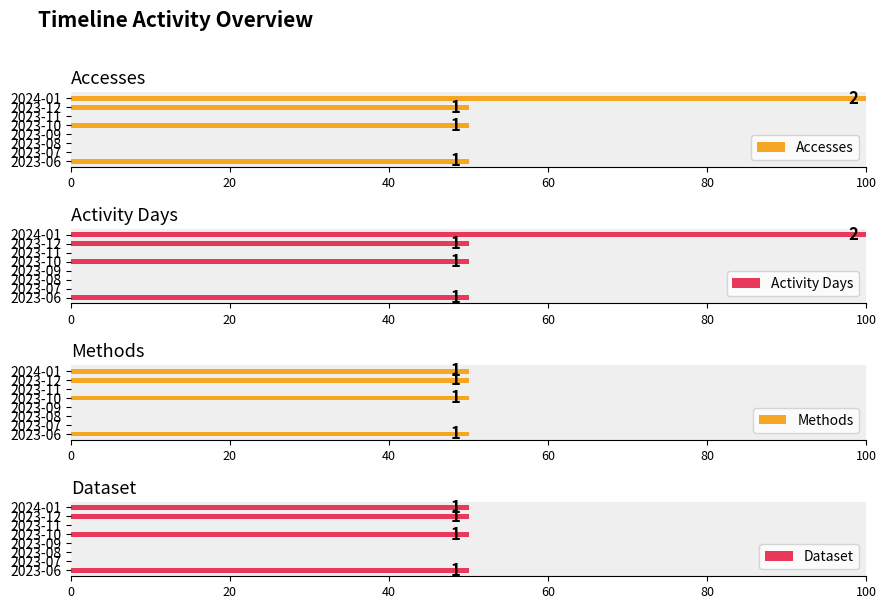

The value of Methods at 2024-01 is 50. True or false?

True